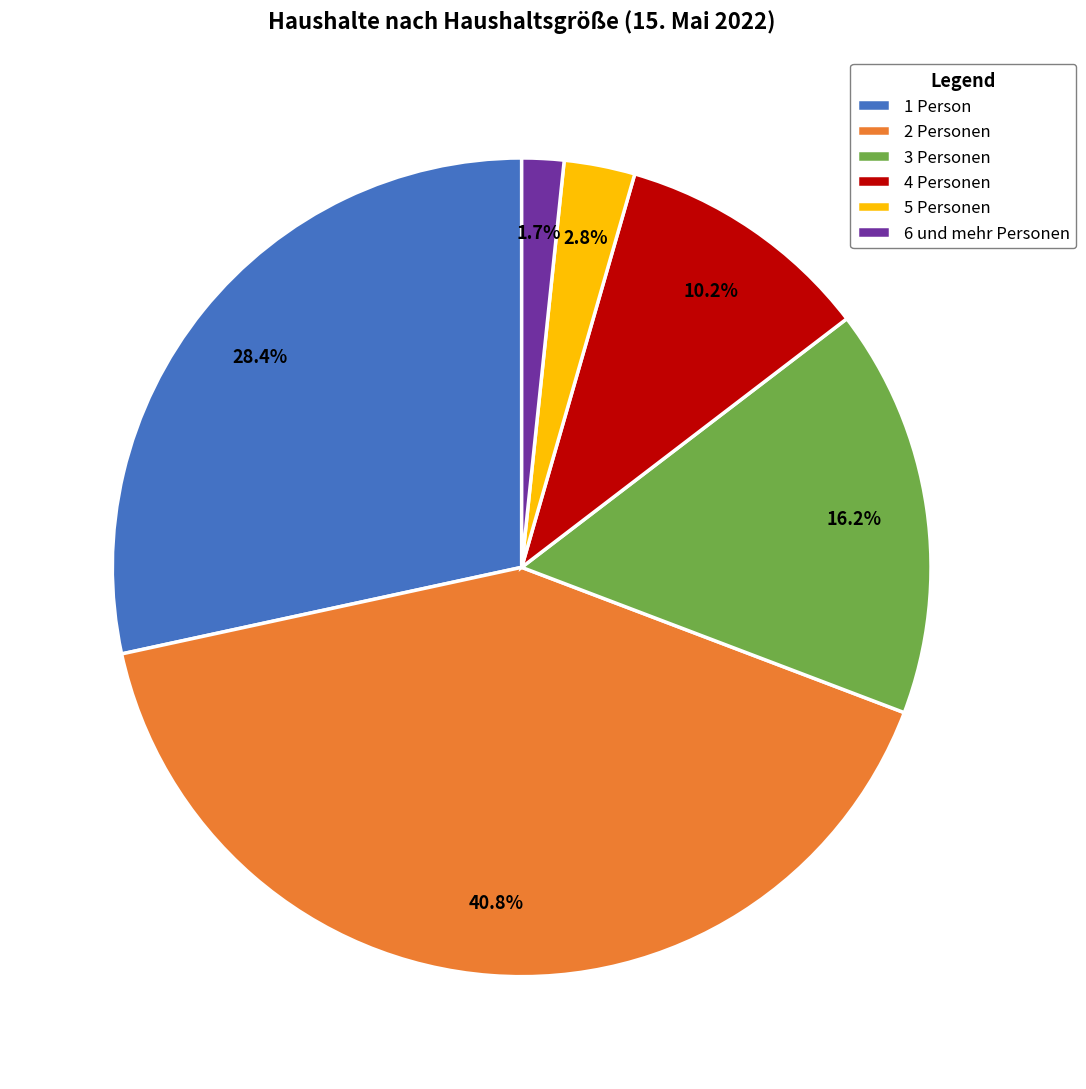

To the nearest percent, what is the combined percentage of 1 Person and 5 Personen?

31%